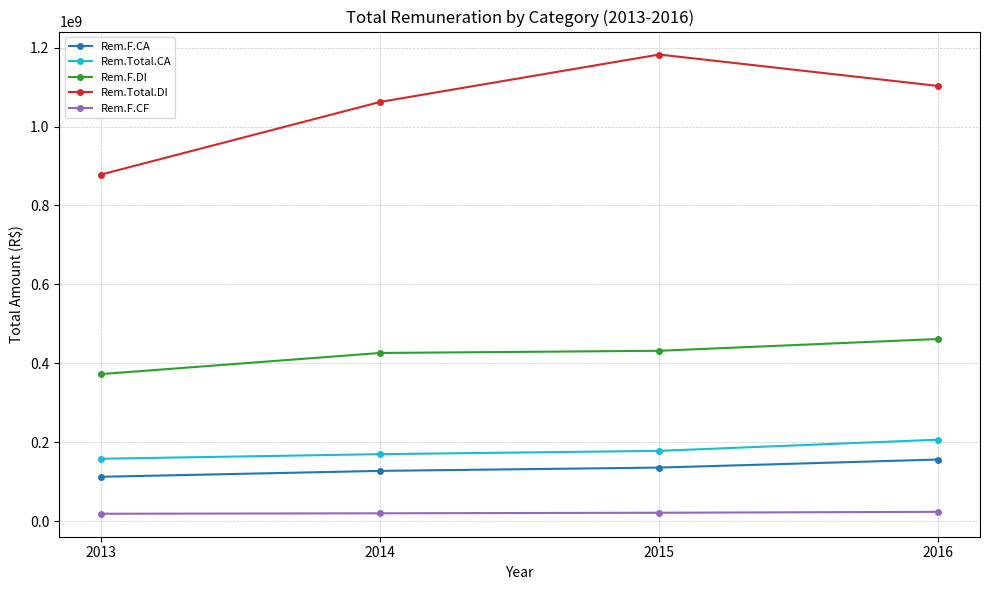

True or false: Rem.F.CA has more than 2 interior local peaks.

False